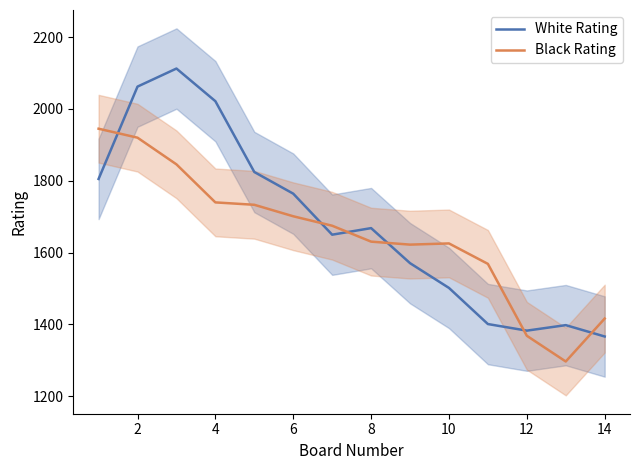

List the series in order of their overall mean, lowest first.

Black Rating, White Rating